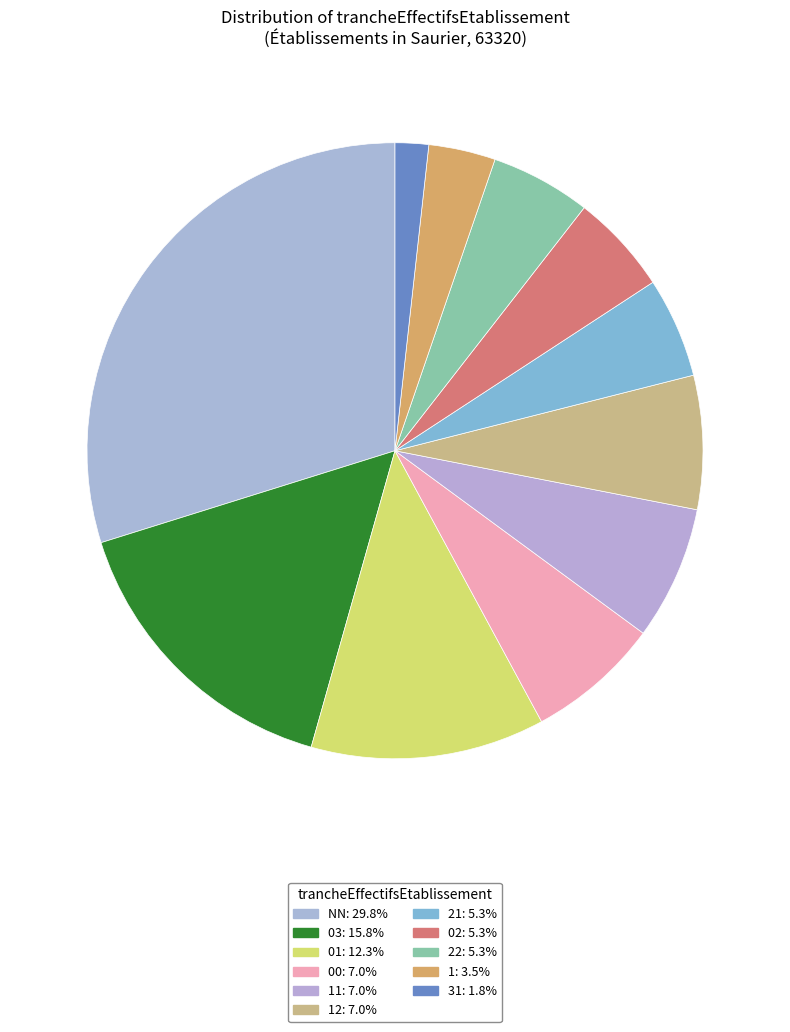

Is there any slice that represents more than half of the pie?

No